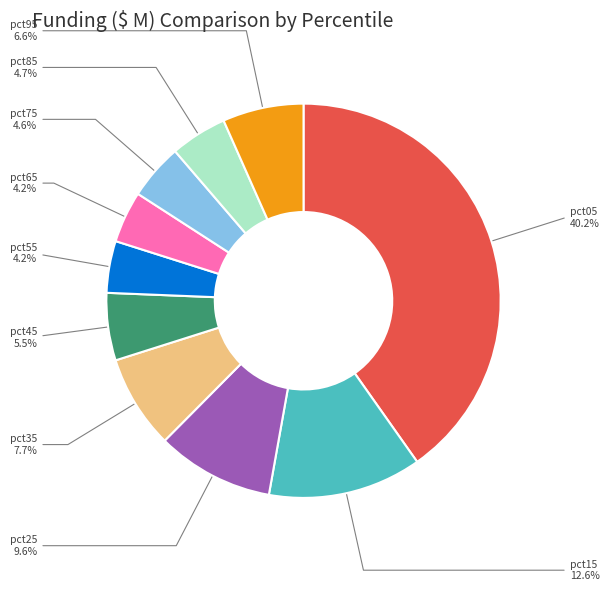

Is it true that pct85 is 5% of the pie?

True